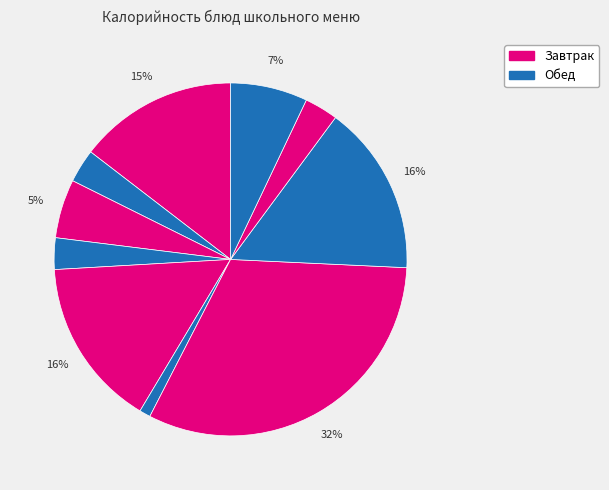

How many slices are in this pie chart?

10